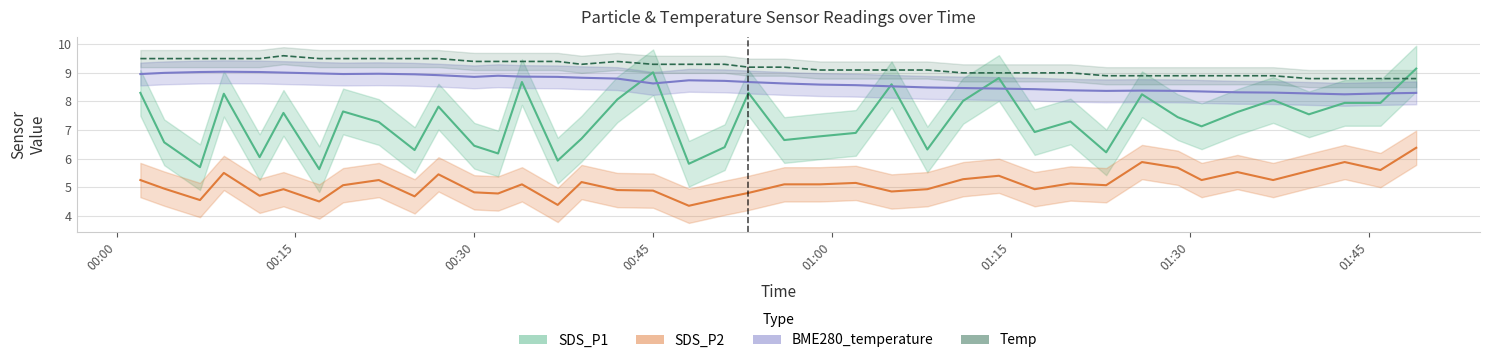

Is the value of BME280_temperature at 2022-10-05 01:23 greater than the value of SDS_P1 at 2022-10-05 00:27?

Yes